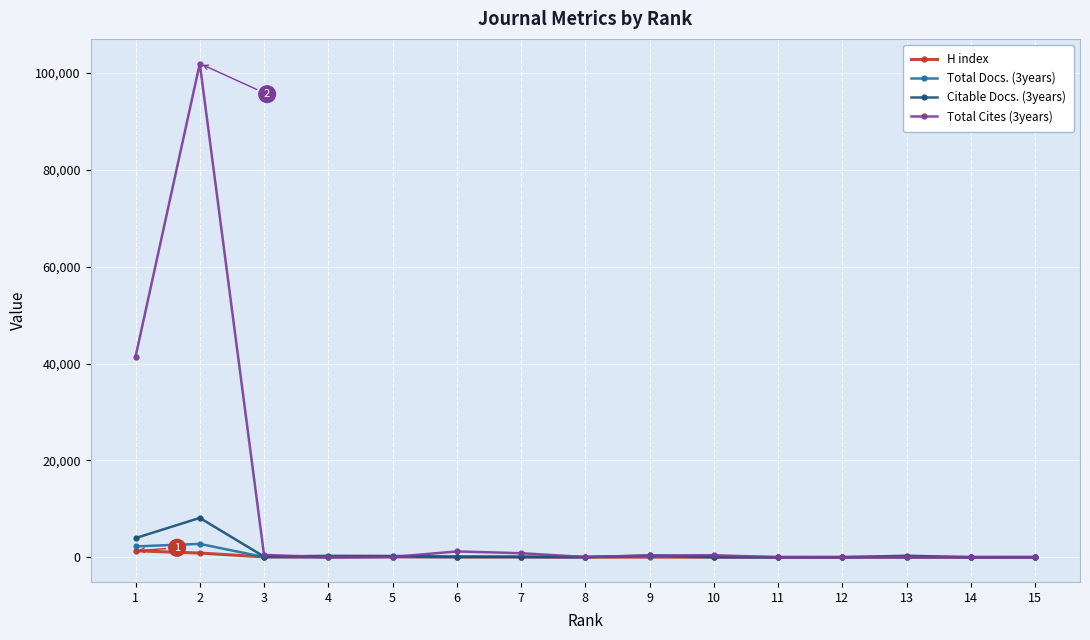

What is the maximum value shown in the chart?

101939